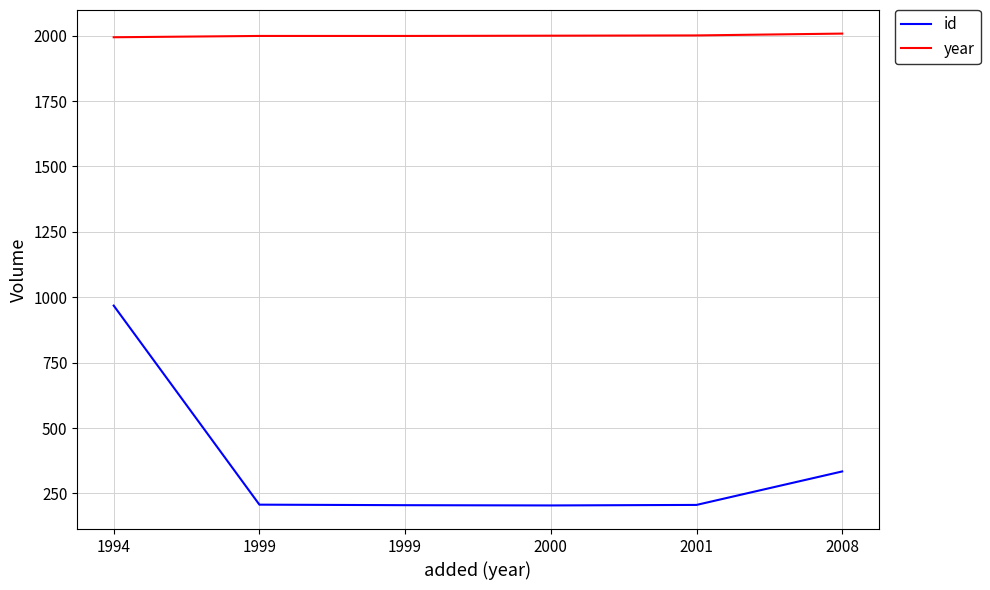

What are all the series names shown in the legend?

id, year